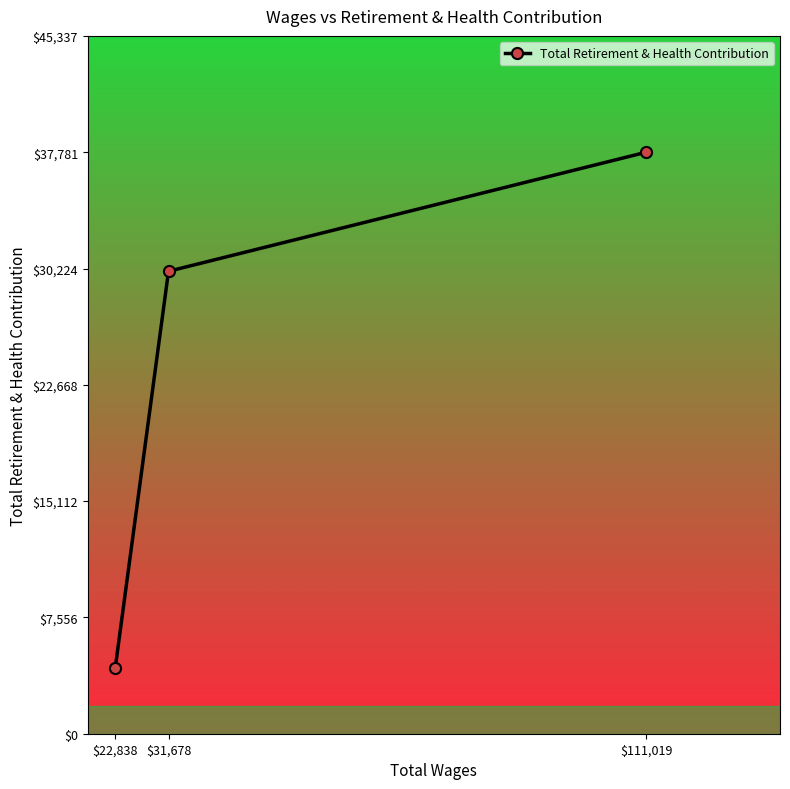

Is this an area chart (filled region under the line)?

No